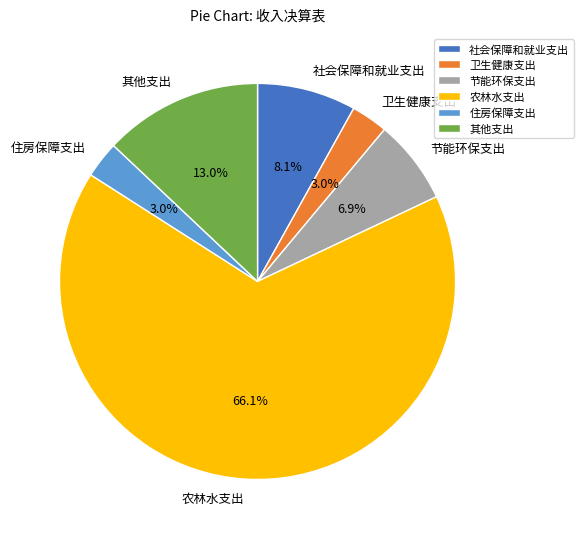

What percentage is NOT represented by 其他支出?

87.0%